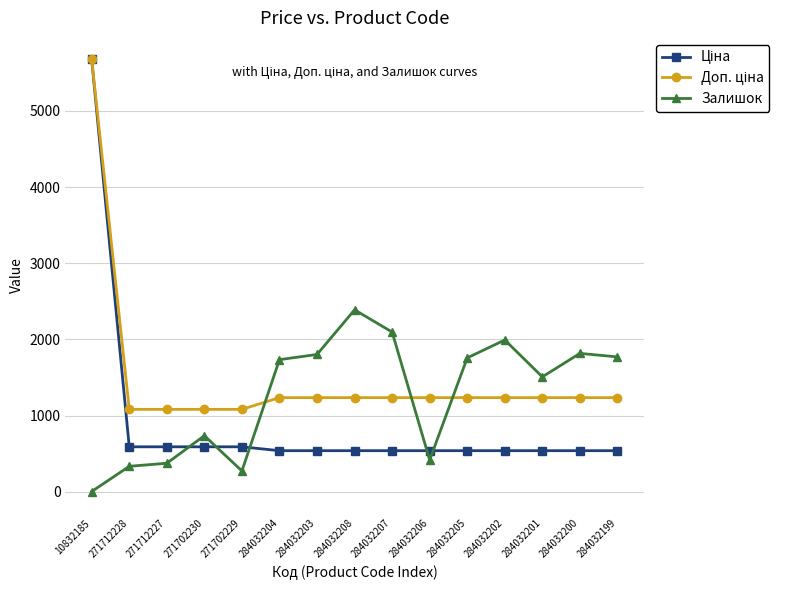

What is the value of the Залишок point at the 15th from the left?

1770.0